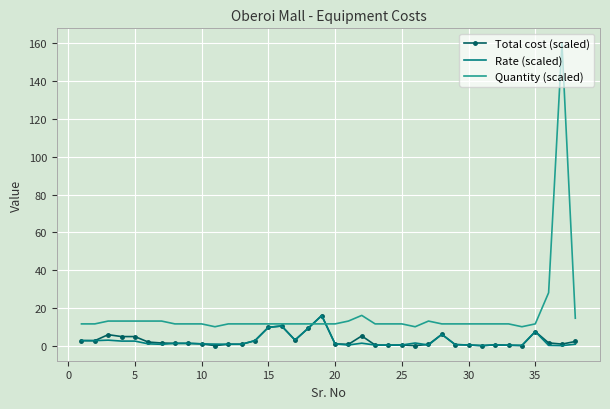

Which series has the widest spread of values?

Quantity (scaled)